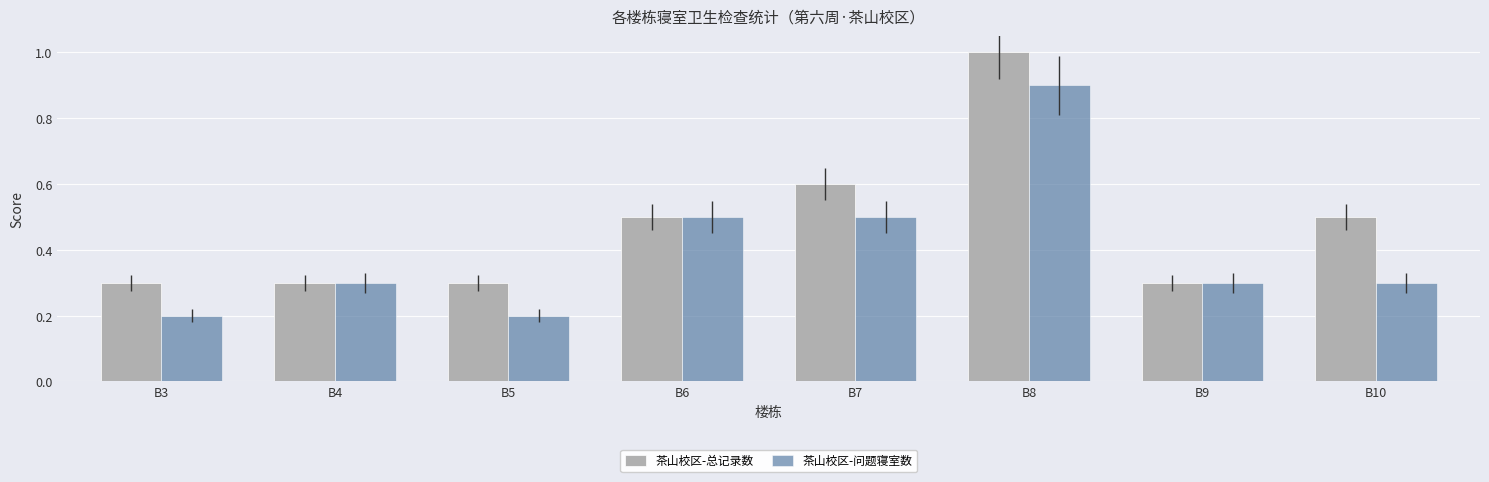

What is the value of the 茶山校区-问题寝室数 bar at the 6th from the left?

0.9